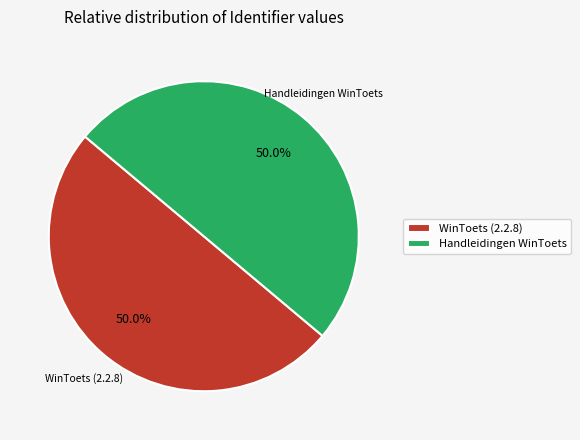

What is the ratio of the value at Handleidingen WinToets to the value at WinToets (2.2.8)?

1.0